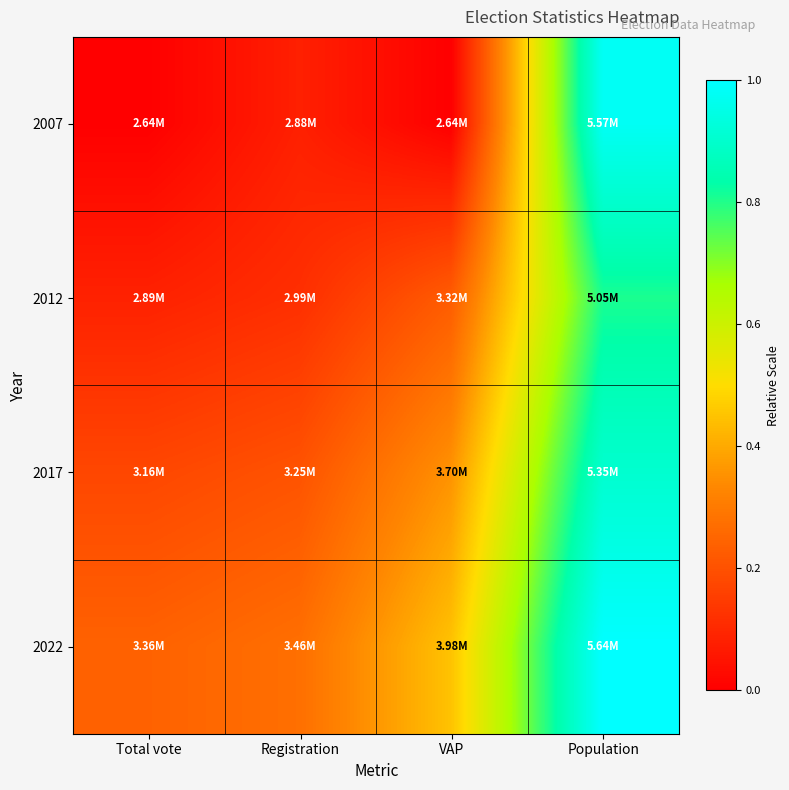

Count the number of categories in the chart.

4